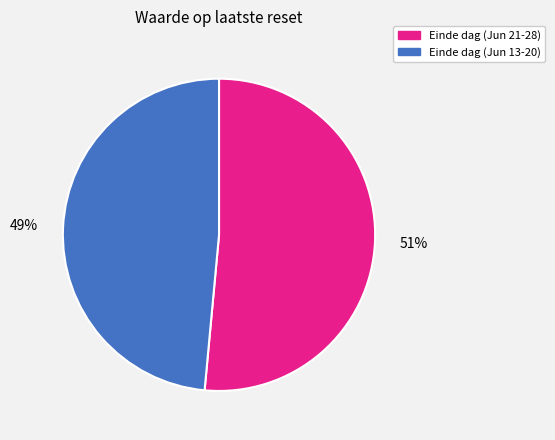

Is there any slice that represents more than half of the pie?

Yes